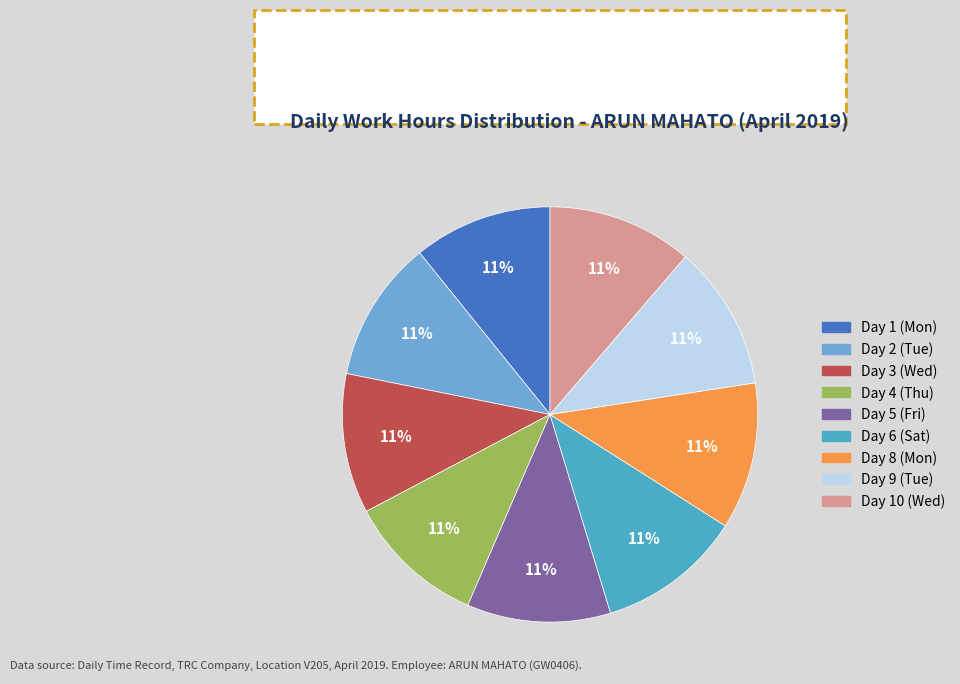

How many slices are in this pie chart?

9